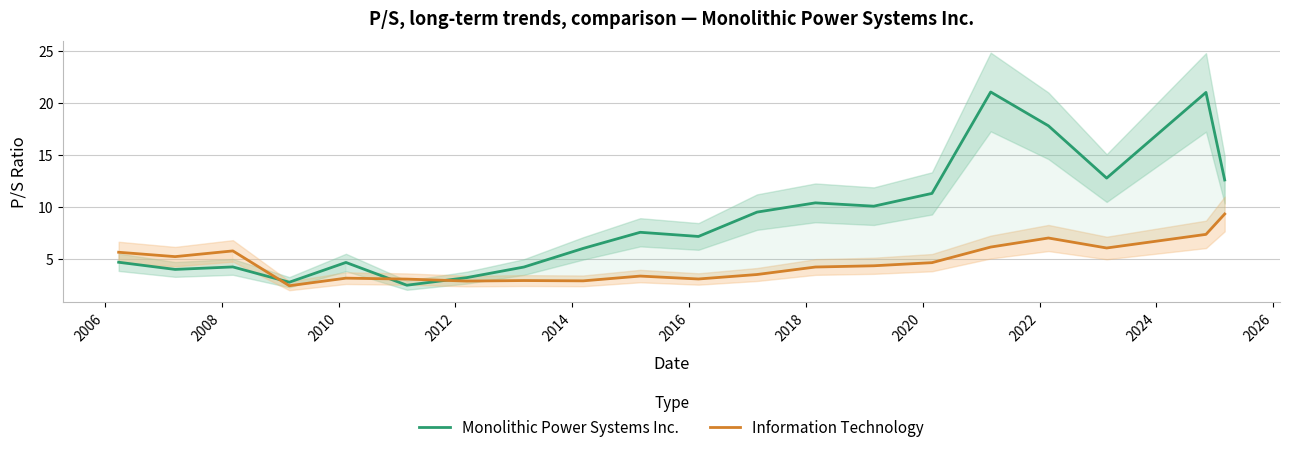

Does the chart display data point markers on the line(s)?

No